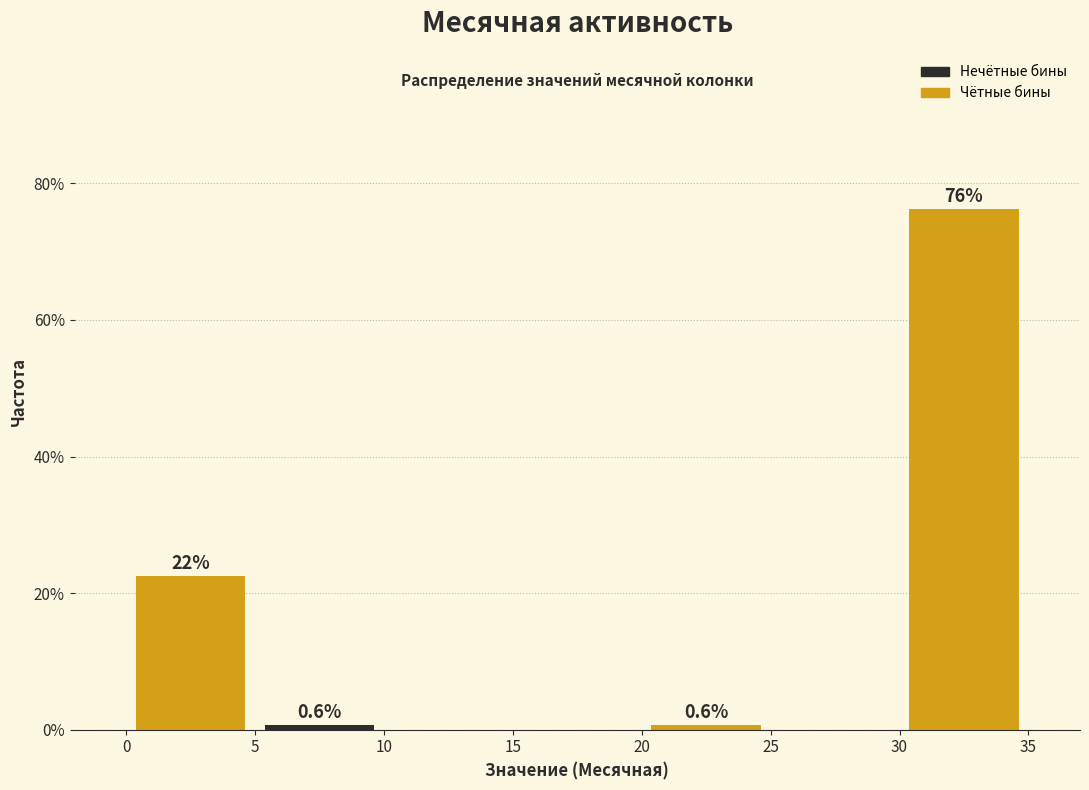

Over which range of the x-axis is the bar tallest?

30 to 35